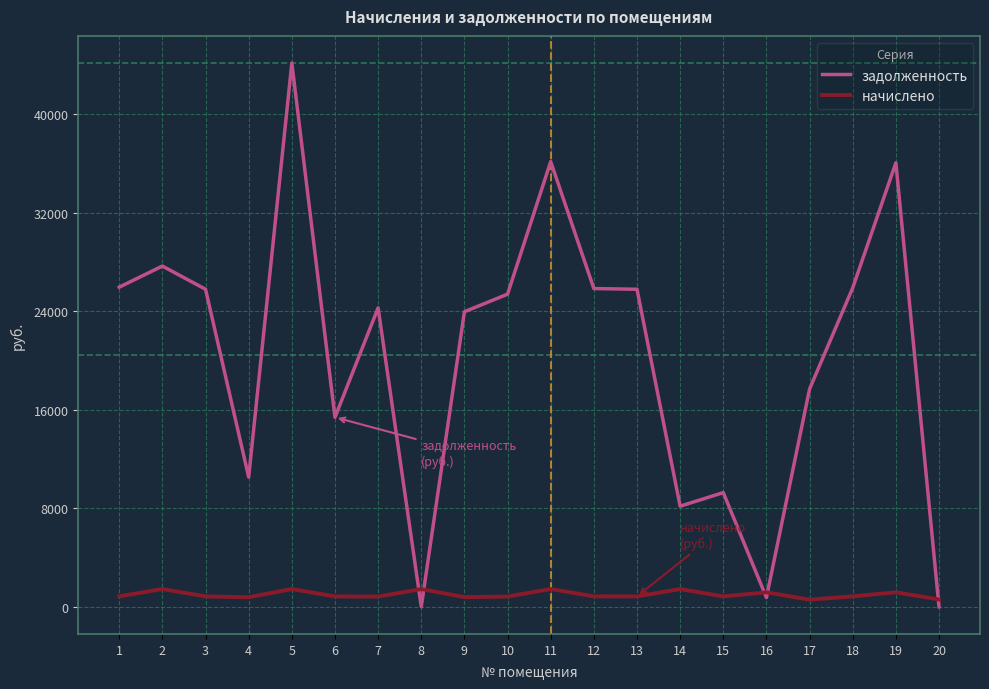

What is the difference between the maximum and minimum values in the задолженность series?

44146.0